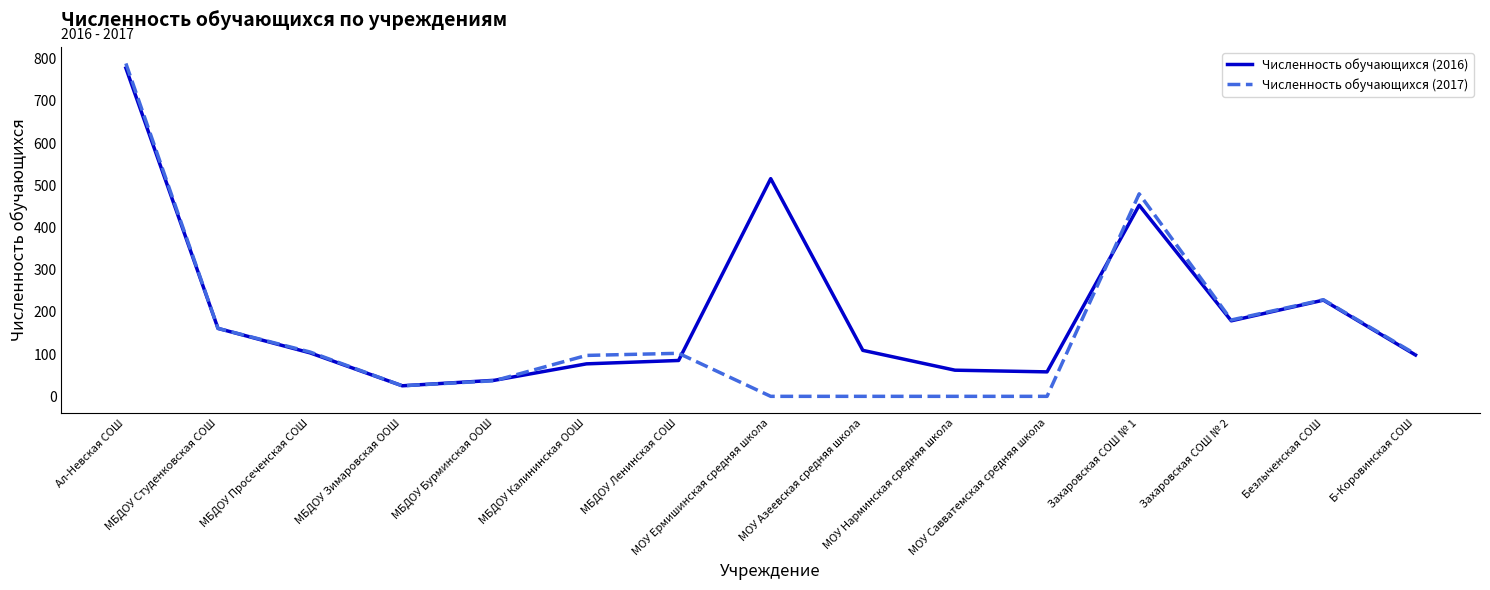

What is the lowest value of the Численность обучающихся (2016) series?

25